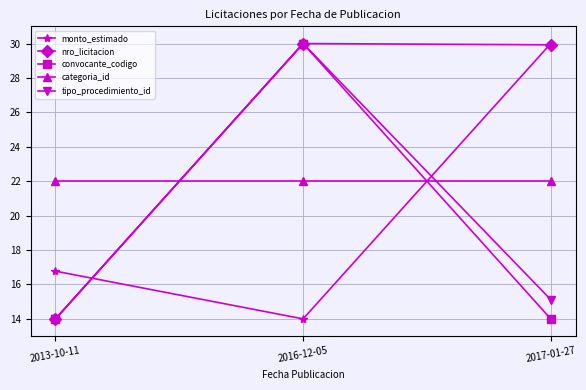

Which series has the largest total across all categories?

nro_licitacion